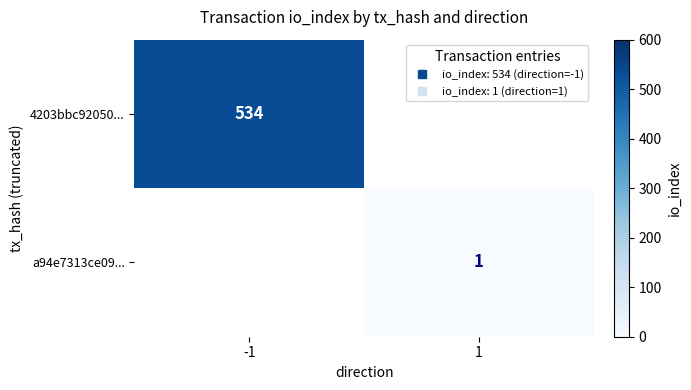

At -1, list the series in order from largest to smallest.

4203bbc92050..., a94e7313ce09...